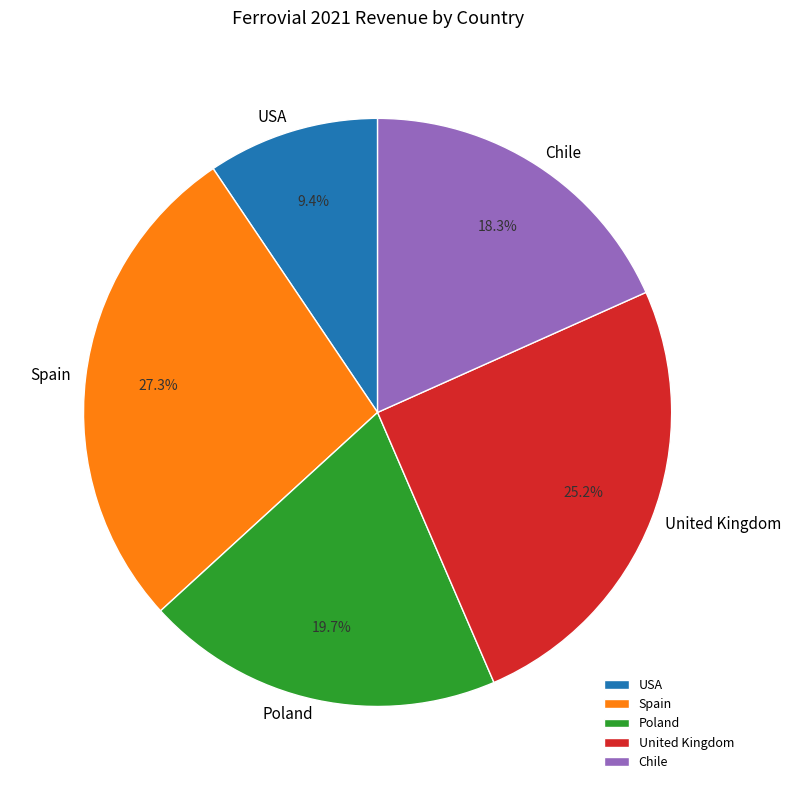

How much of the chart is everything except United Kingdom?

74.8%